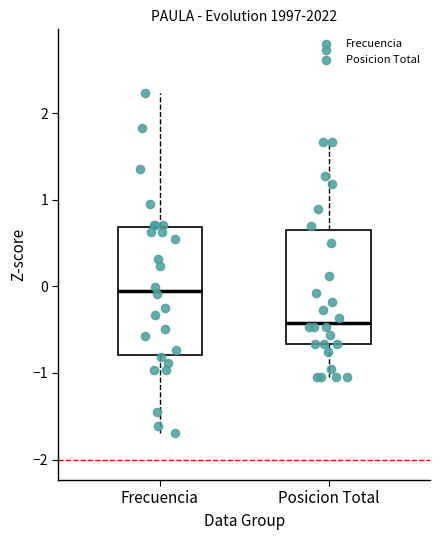

Which box is the tallest, from its lower edge to its upper edge?

Frecuencia